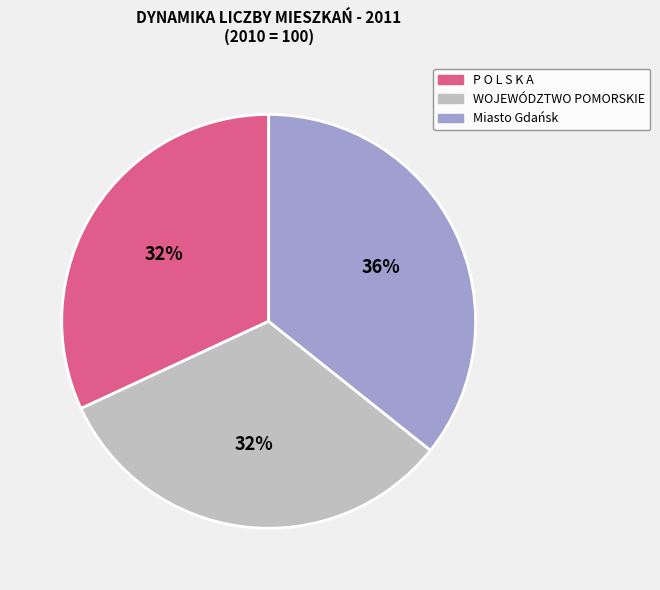

Is the sum of Miasto Gdańsk and P O L S K A greater than half?

Yes